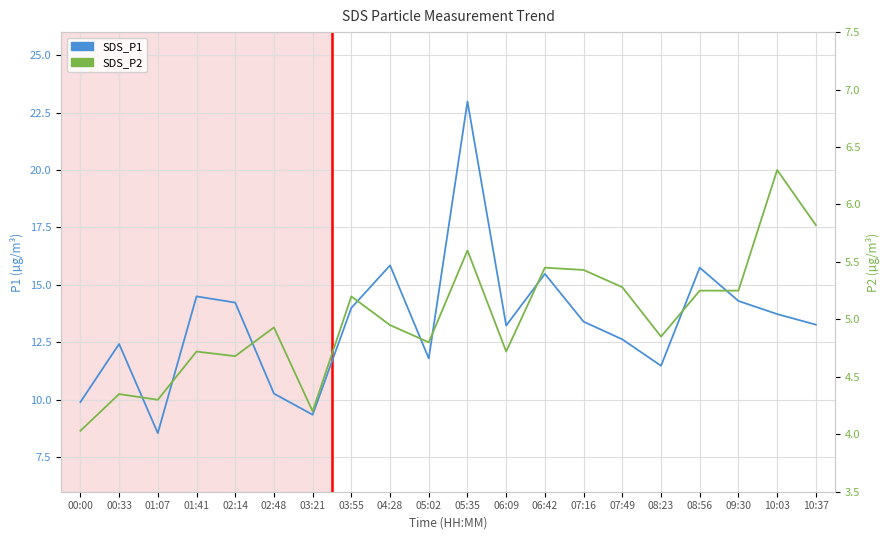

At which label is SDS_P1 closest to 15?

06:42